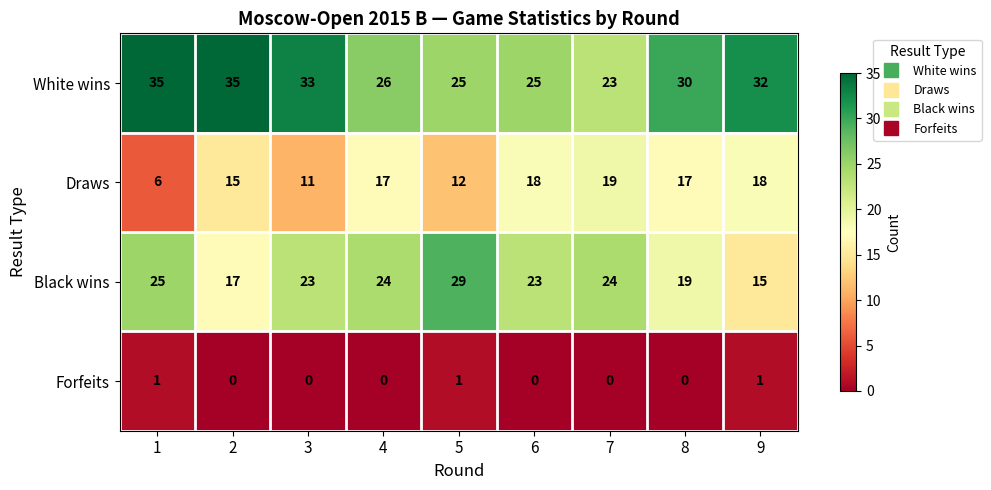

List the series in order of their peak value, highest first.

White wins, Black wins, Draws, Forfeits